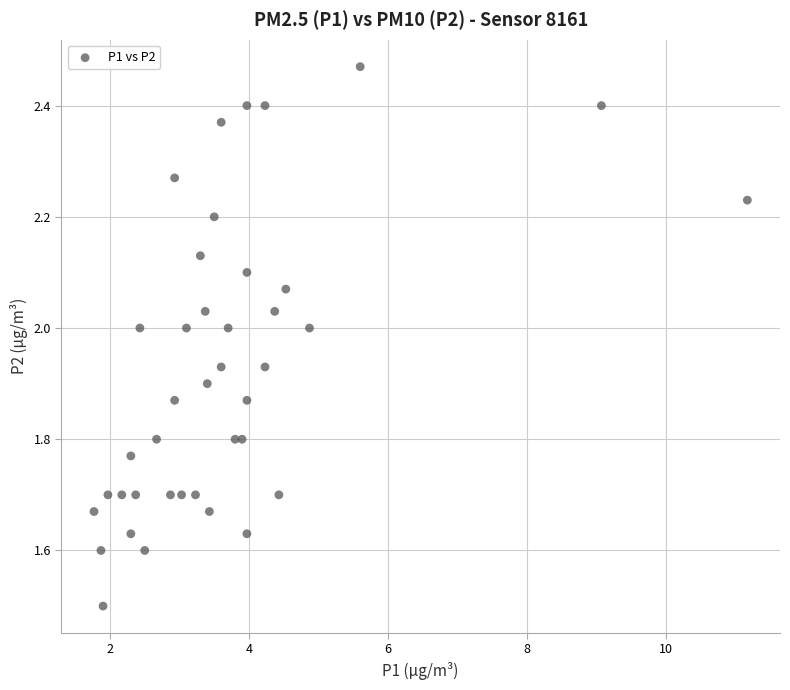

What Y value in the scatter plot is closest to 1?

1.5